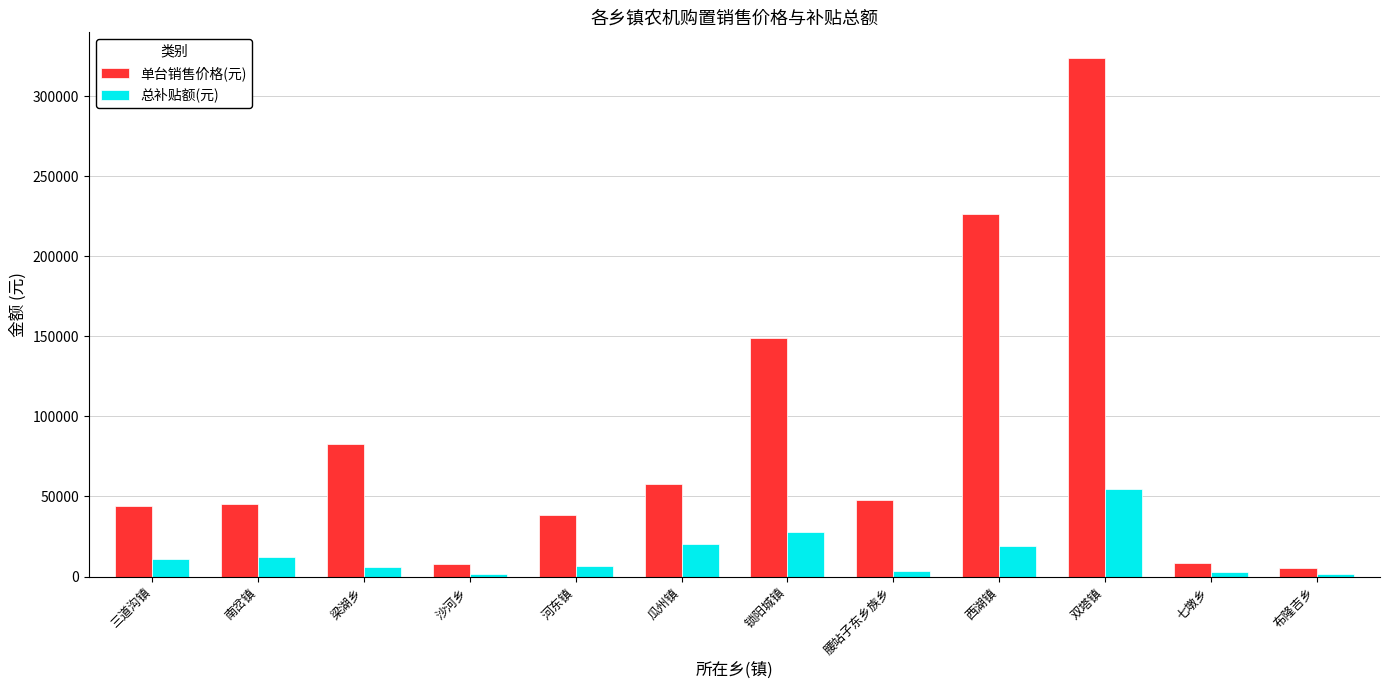

At which category is the sum across all series the highest?

双塔镇